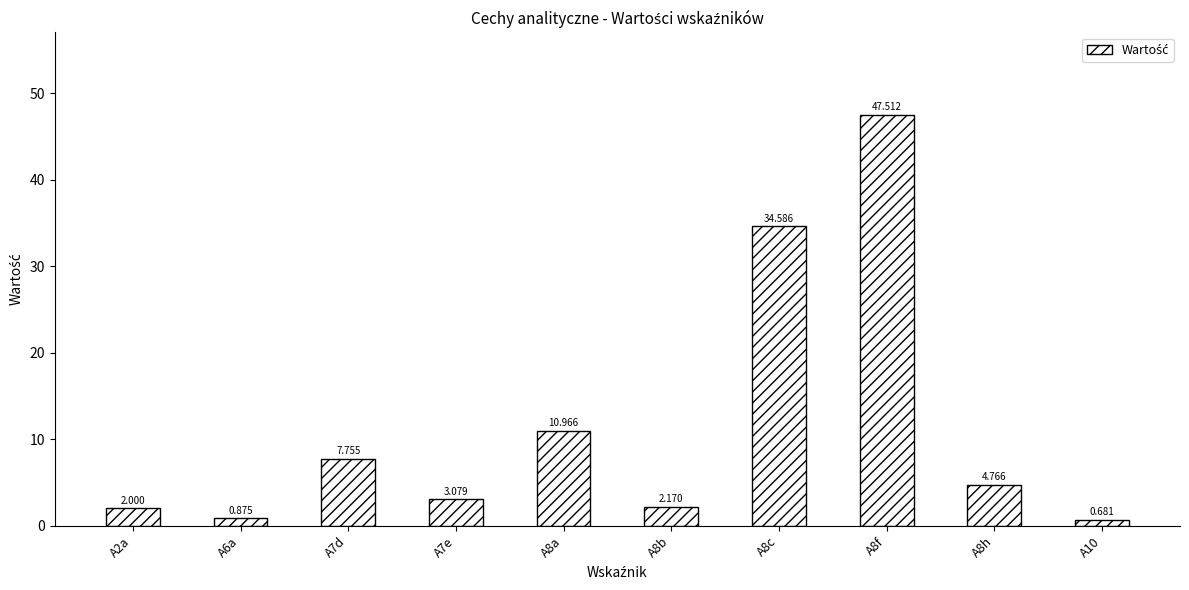

How many data points are less than 4?

5